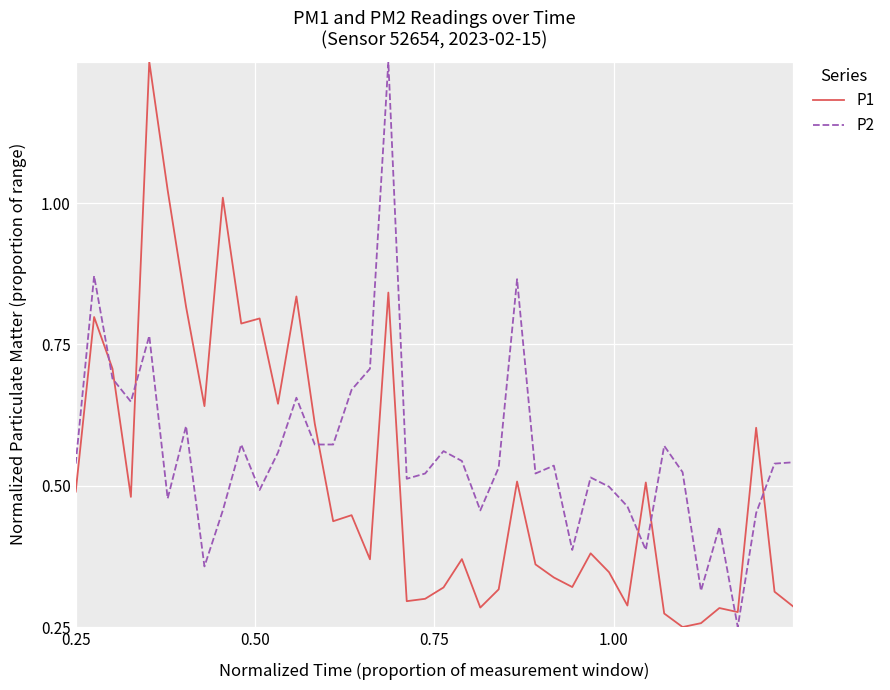

Which series has the largest range (max minus min)?

P1